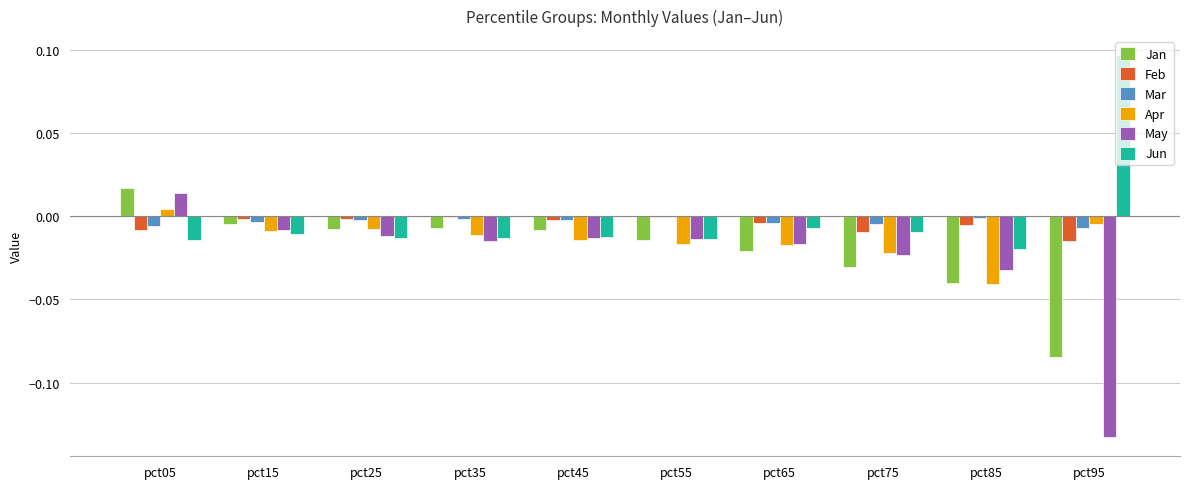

At which category is the sum across all series the highest?

pct05